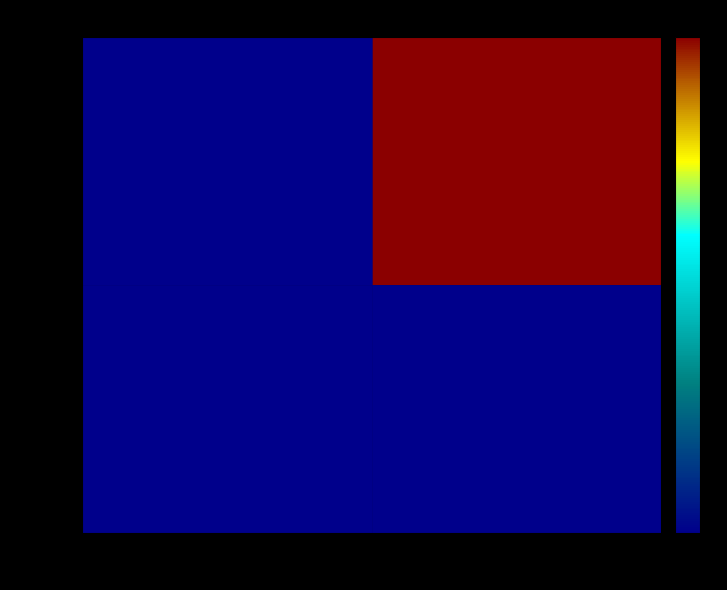

Between -1 and 1, which series saw the biggest shift?

368c...